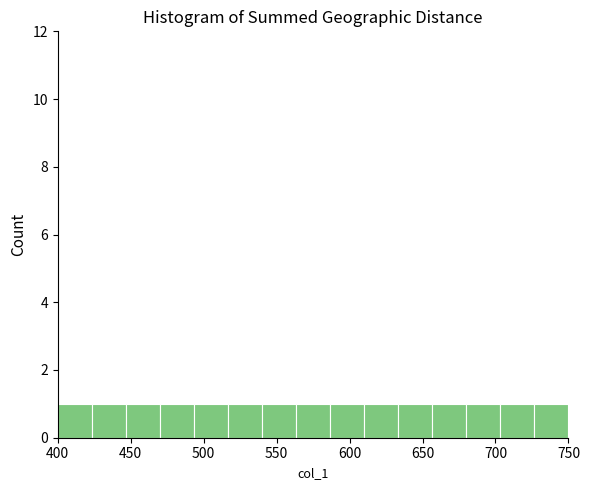

Reading left to right, transcribe this chart: for each bar, give the range it covers on the x-axis and its height. Neither the bar edges nor the heights are printed on the chart, so give them approximately, as read against the axes.

400 to 425: 1
425 to 445: 1
445 to 470: 1
470 to 495: 1
495 to 515: 1
515 to 540: 1
540 to 565: 1
565 to 585: 1
585 to 610: 1
610 to 635: 1
635 to 655: 1
655 to 680: 1
680 to 705: 1
705 to 725: 1
725 to 750: 1